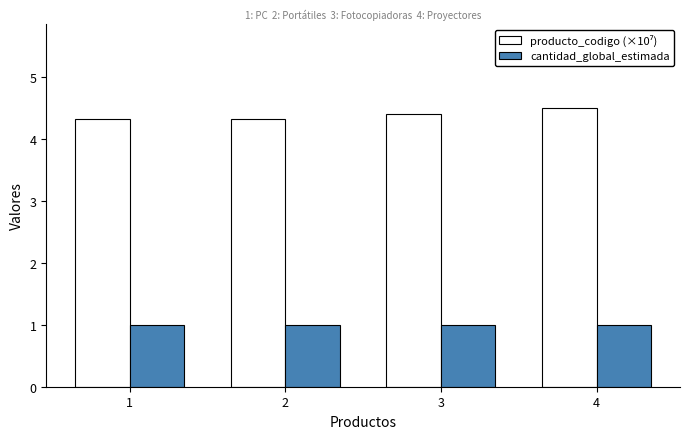

What is the highest value of the cantidad_global_estimada series?

1.0